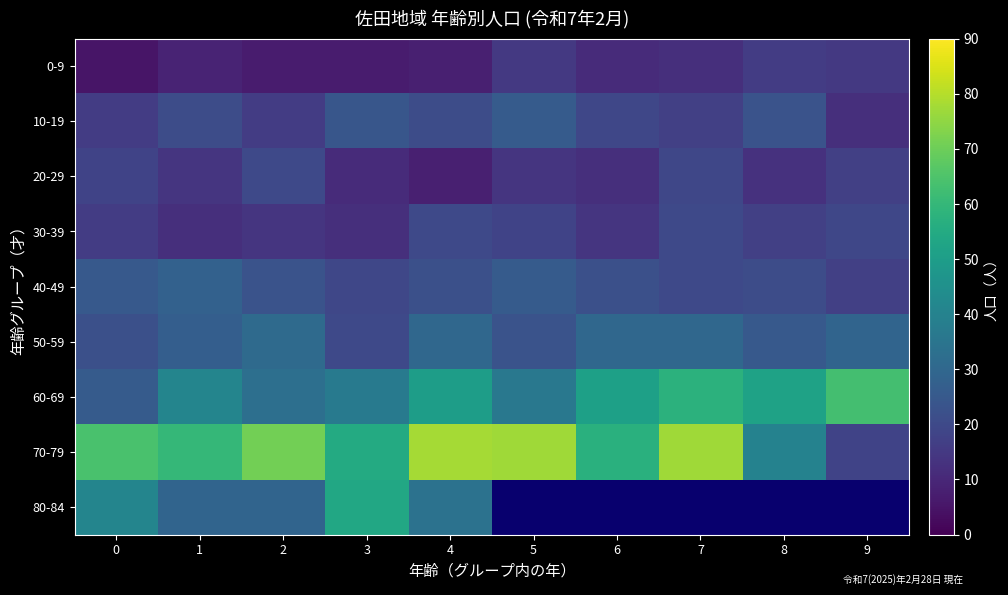

Which series has the largest total across all categories?

70-79